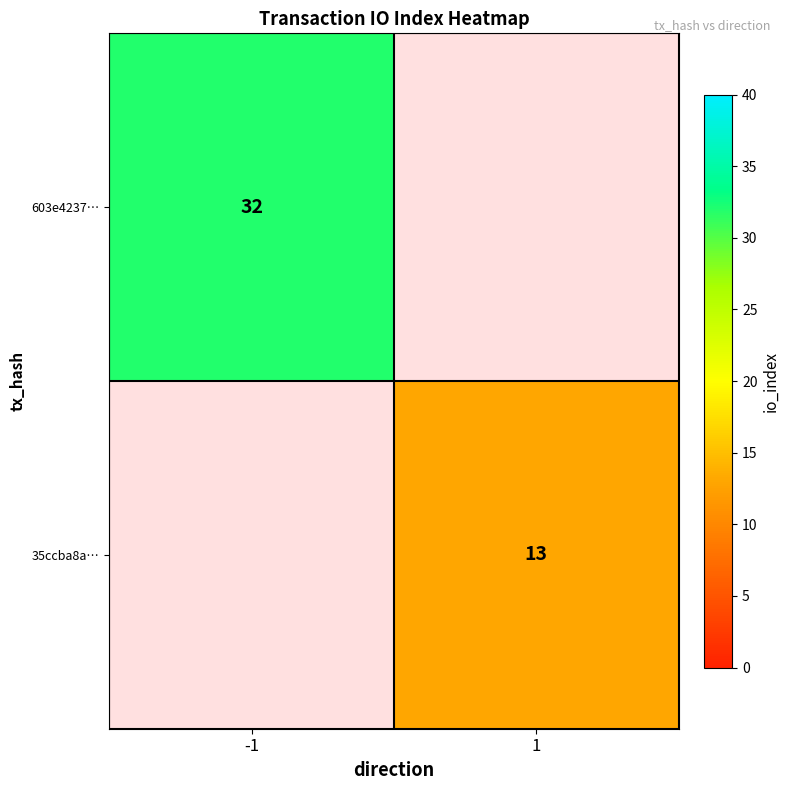

Between 1 and -1, which is larger?

-1